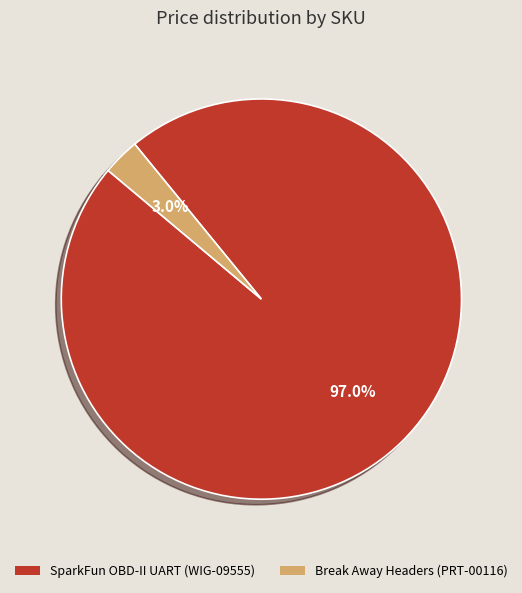

Rank the categories by value from highest to lowest.

SparkFun OBD-II UART (WIG-09555), Break Away Headers (PRT-00116)